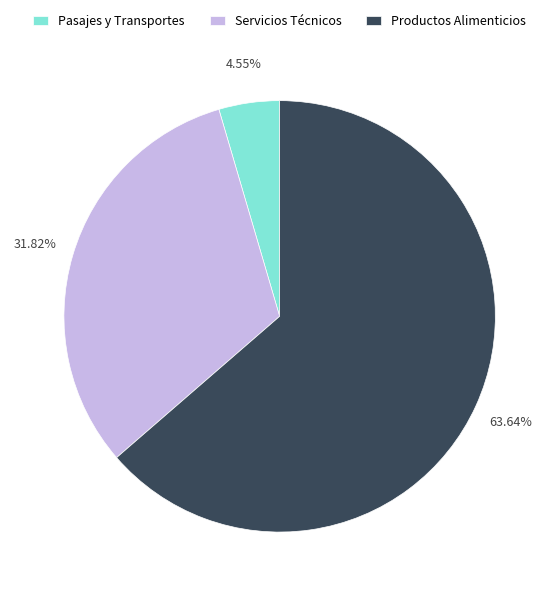

What is the majority slice?

Productos Alimenticios